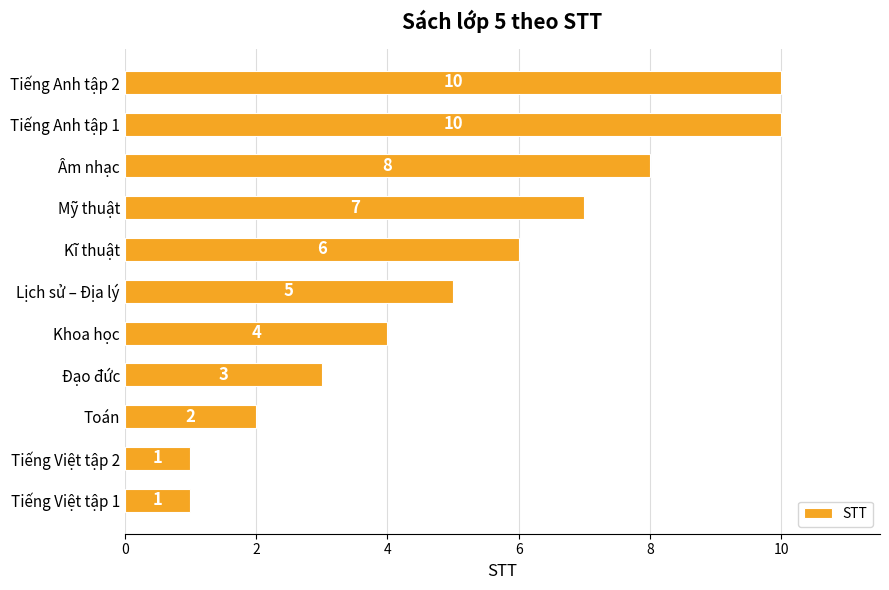

What is the maximum value shown in the chart?

10